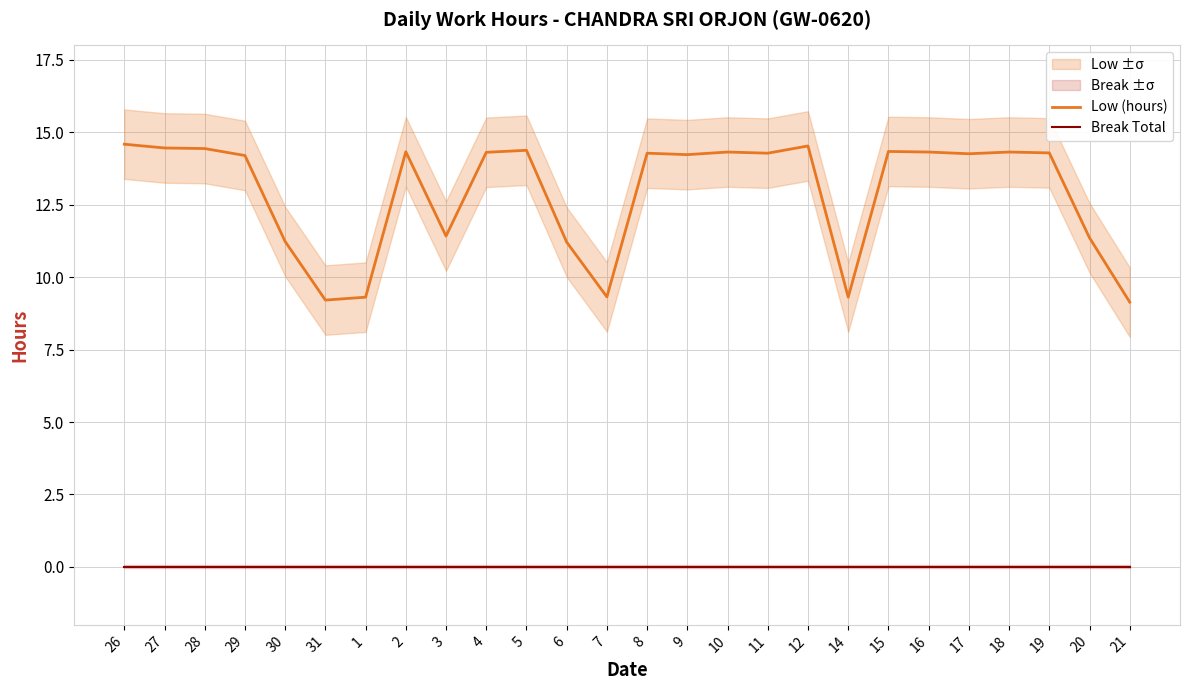

Where does the Low (hours) series first go above 14?

26